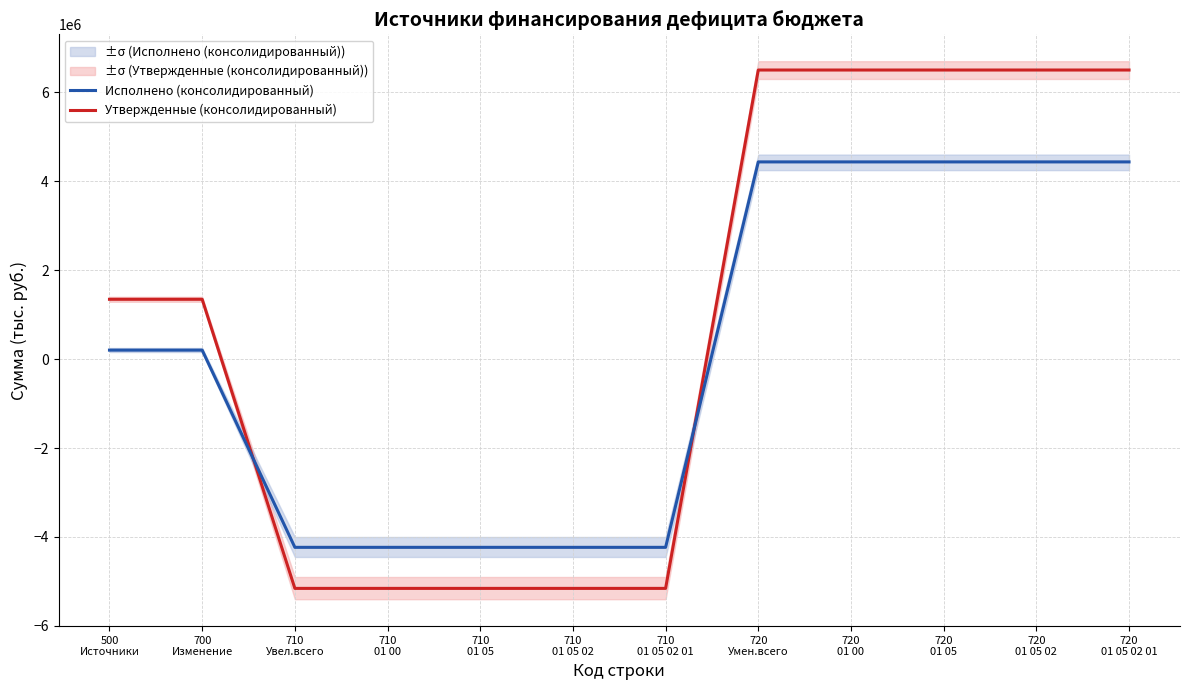

Which category has the highest value across all series?

720
Умен.всего